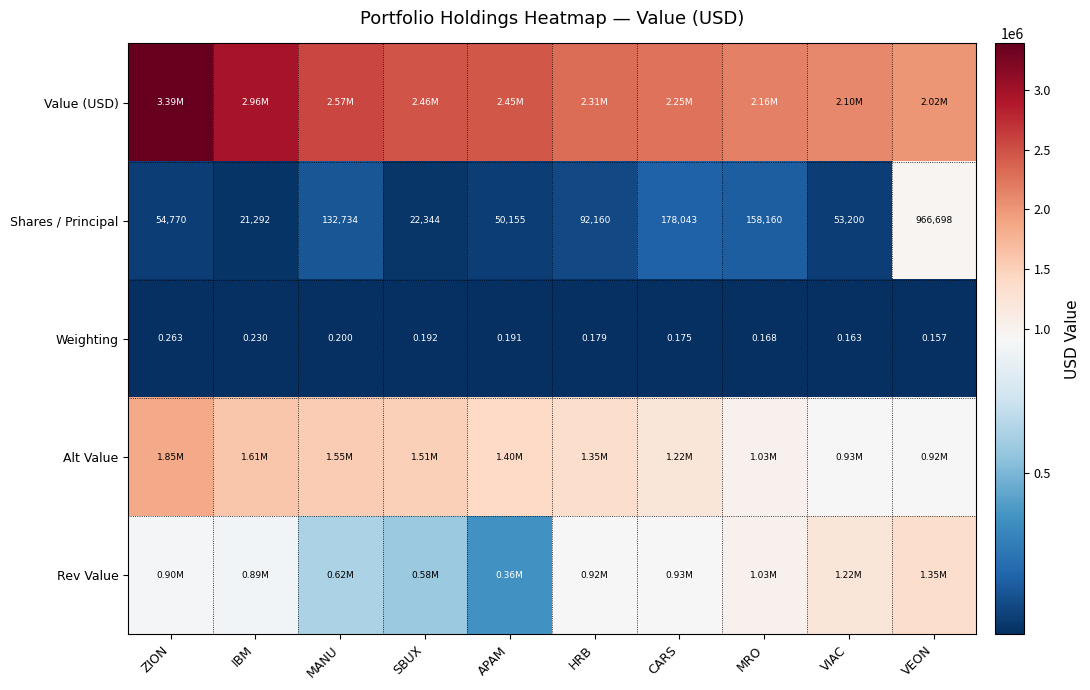

Between VEON and HRB, which is larger?

HRB